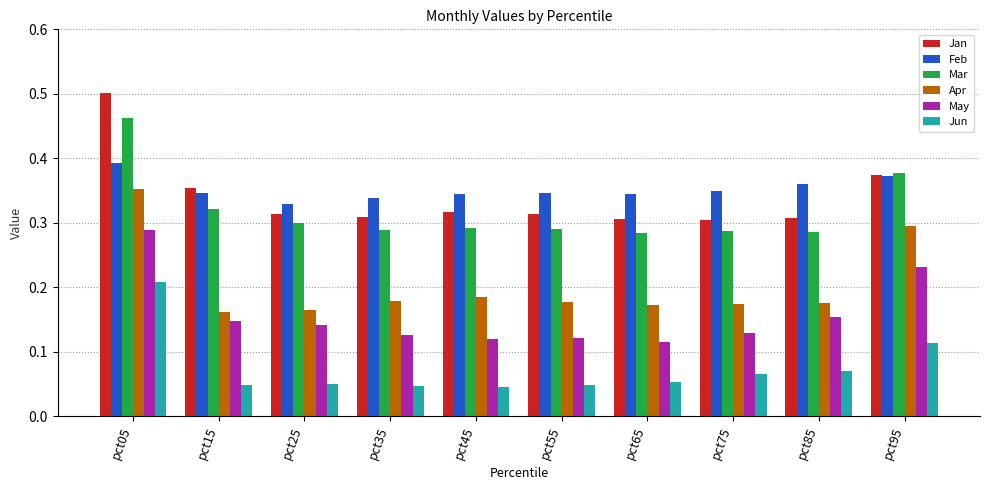

Rank the series by their maximum value, from lowest to highest.

Jun, May, Apr, Feb, Mar, Jan